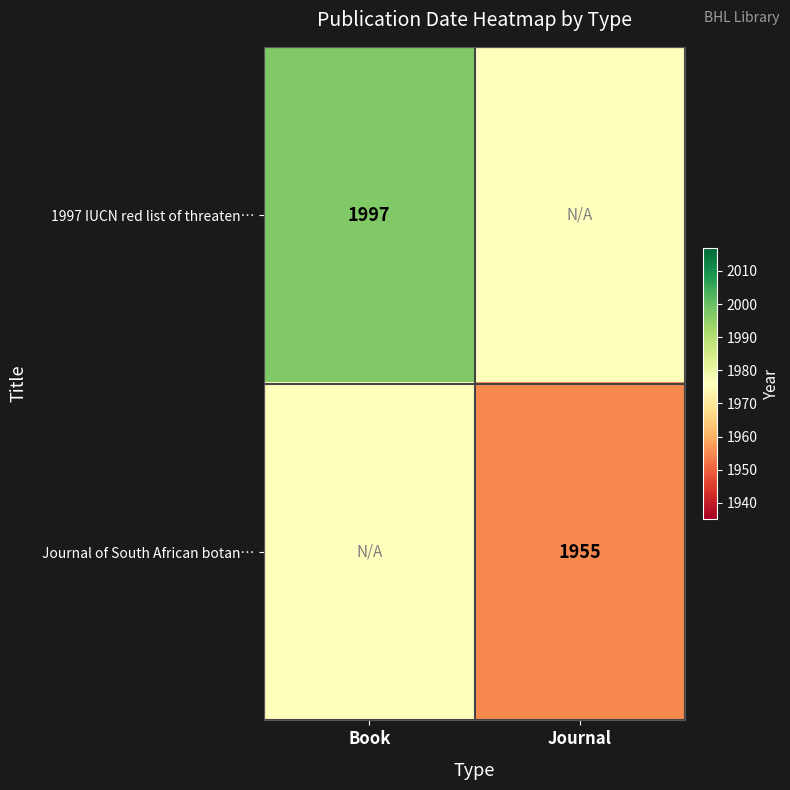

Is it true that 1997 IUCN red list of threaten… equals 547 at Book?

False